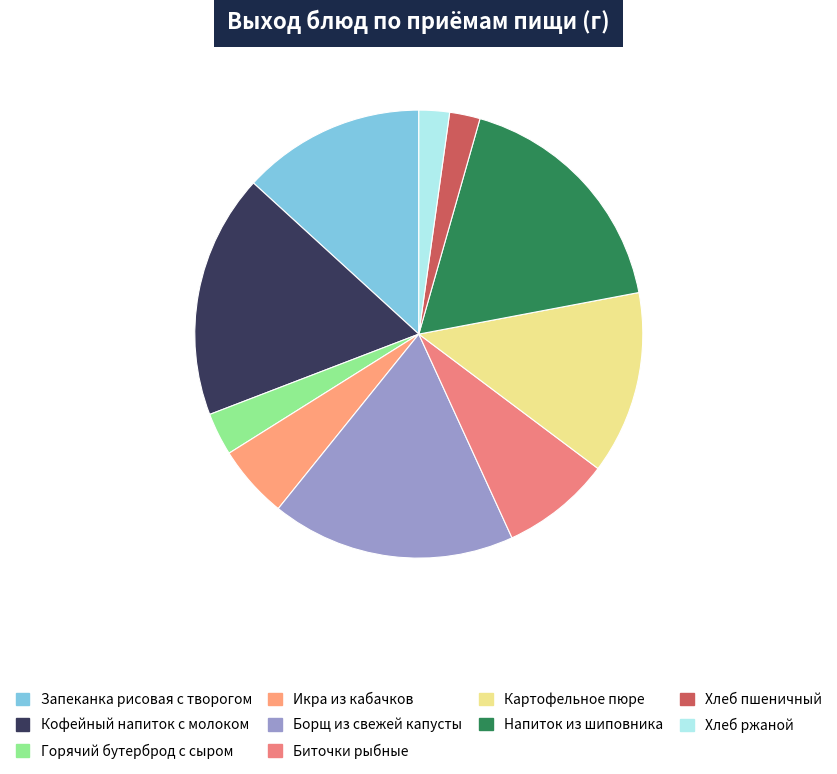

Count the number of slices in the pie.

10